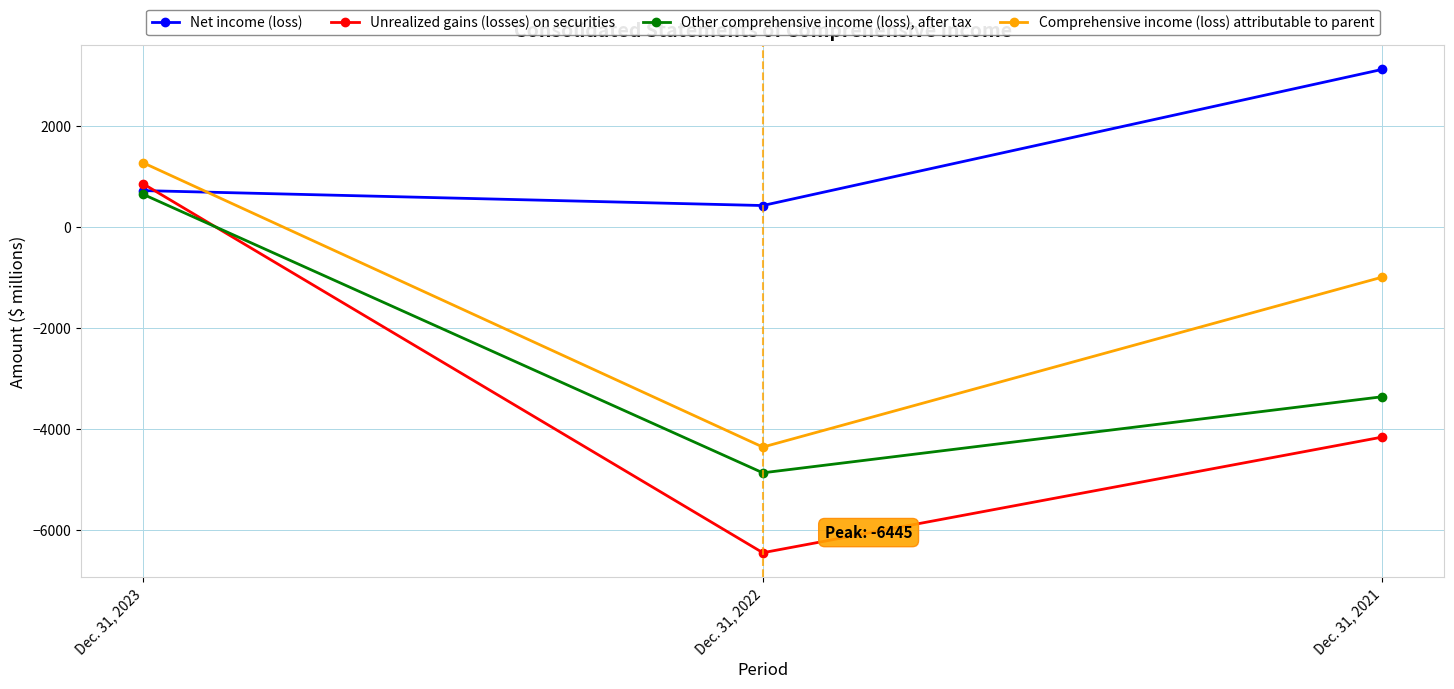

How many series are shown in this chart?

4